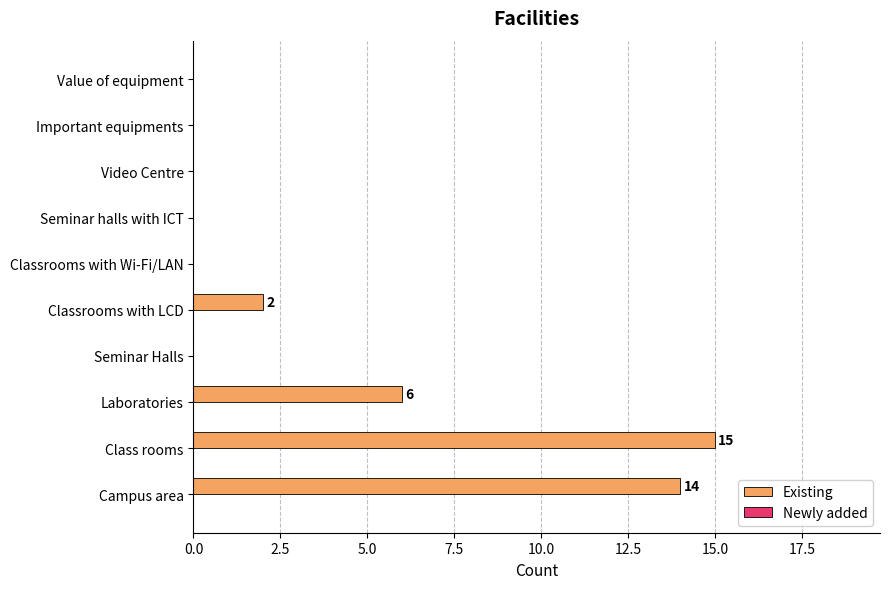

Where is the data nearest to the value 7?

Laboratories